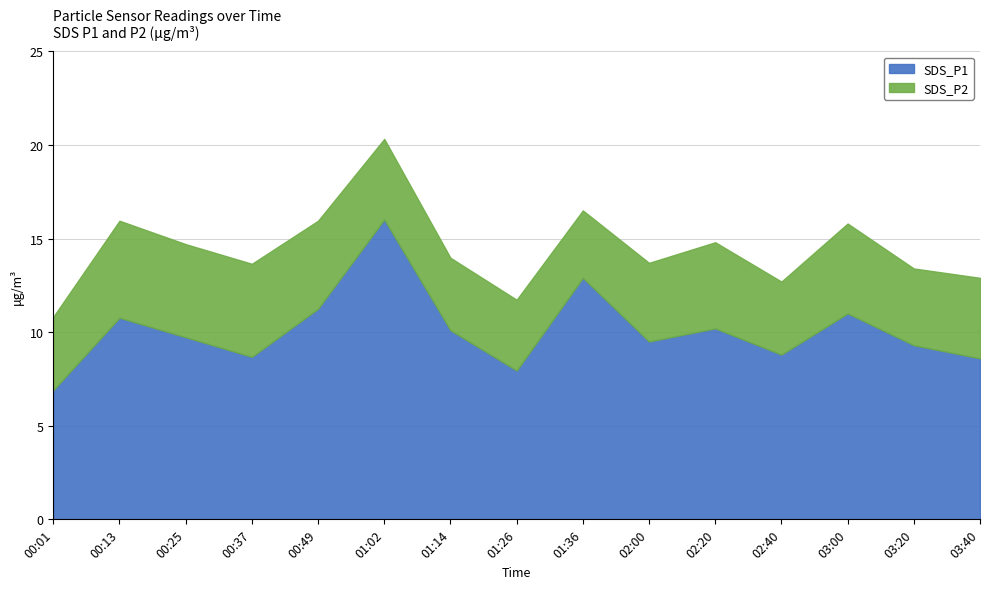

Rank the series by their maximum value, from lowest to highest.

SDS_P2, SDS_P1